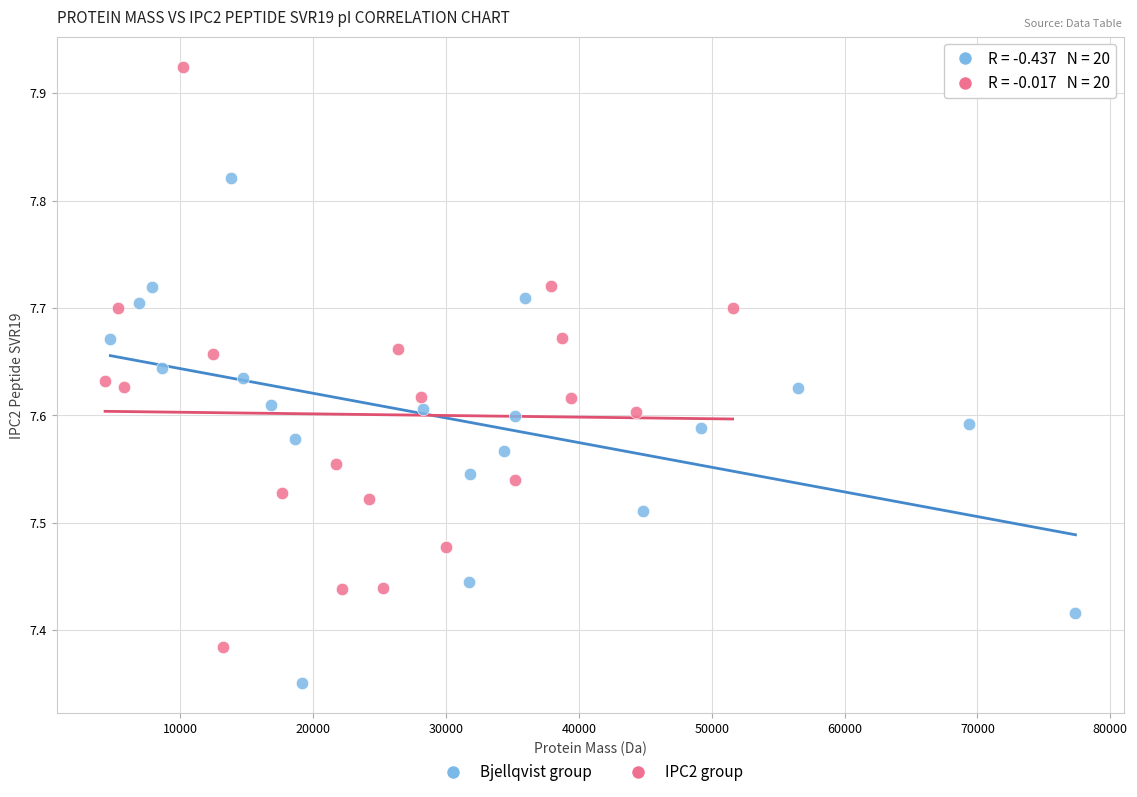

Which series has the widest spread of Y values?

IPC2 group